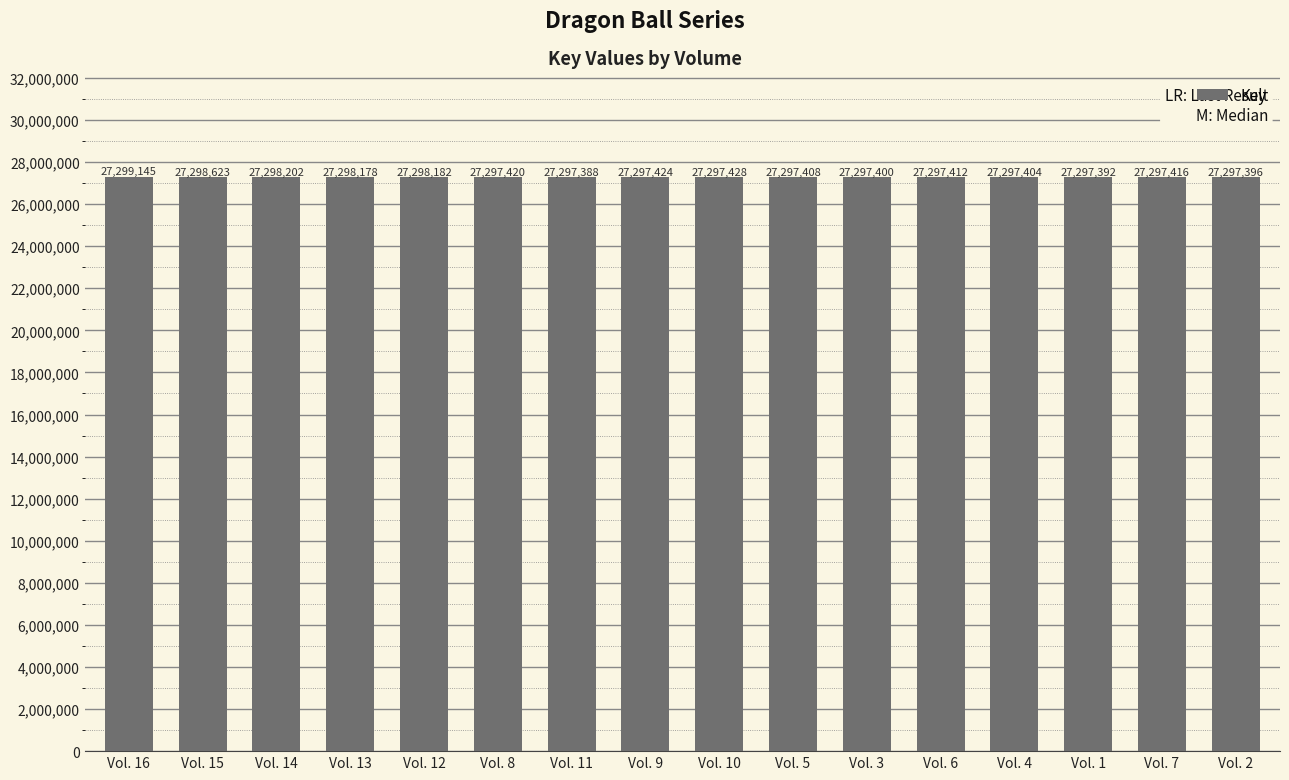

Where is the data nearest to the value 27298266?

Vol. 14